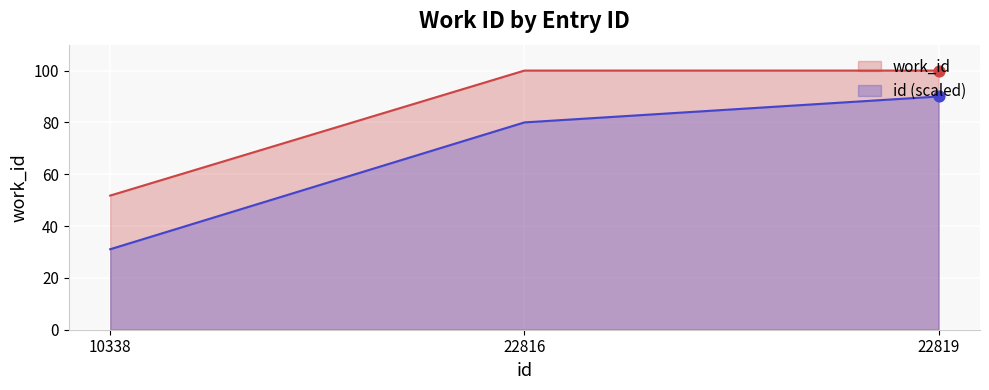

What is the ratio of the value at 10338 to the value at 22816?

0.5